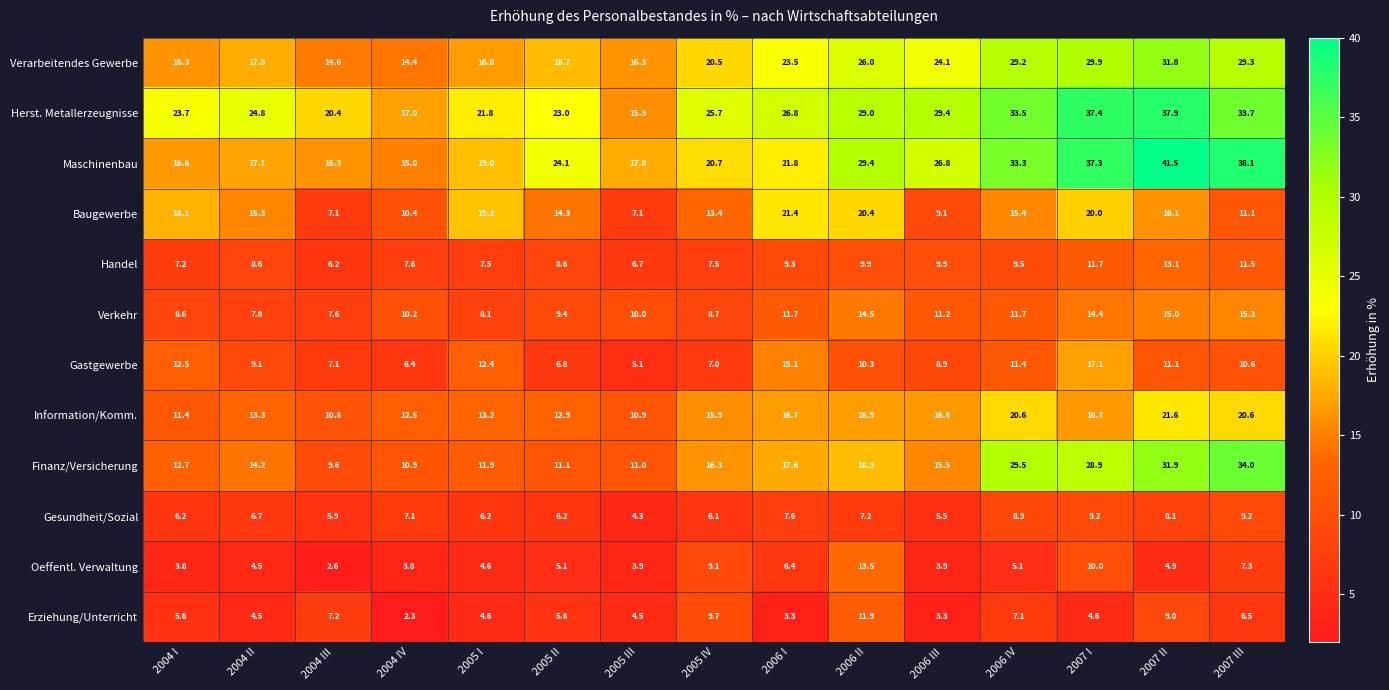

Rank the series by their maximum value, from lowest to highest.

Gesundheit/Sozial, Erziehung/Unterricht, Handel, Oeffentl. Verwaltung, Verkehr, Gastgewerbe, Baugewerbe, Information/Komm., Verarbeitendes Gewerbe, Finanz/Versicherung, Herst. Metallerzeugnisse, Maschinenbau